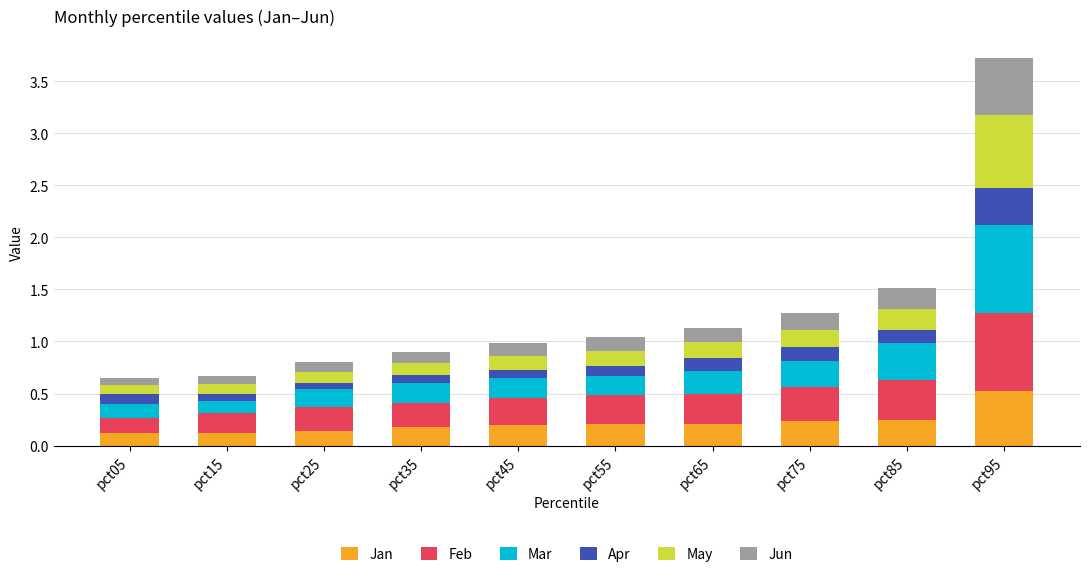

Which category has the highest value in the Jan series?

pct95